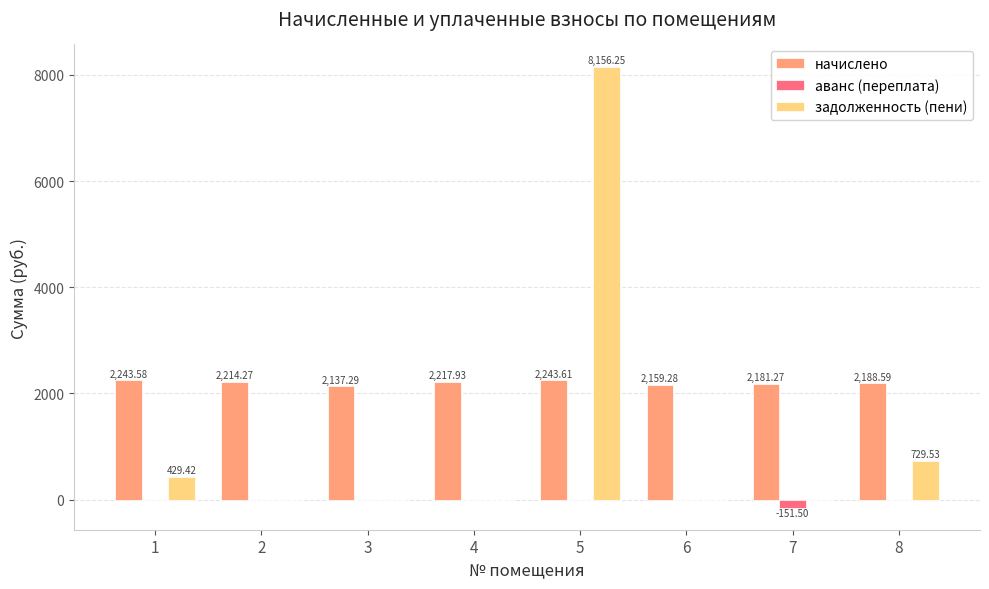

What is the sum of the начислено values at 1 and 4?

4461.5